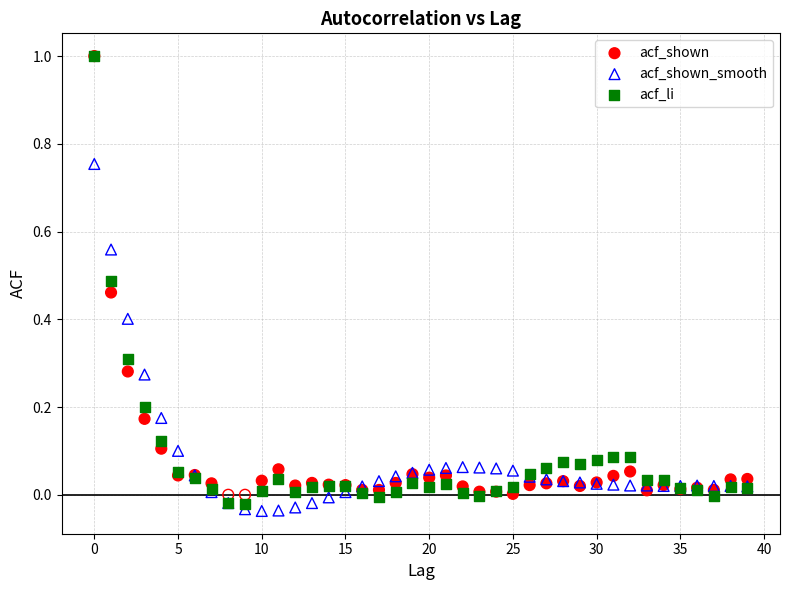

What are all the series names shown in the legend?

acf_shown, acf_shown_smooth, acf_li